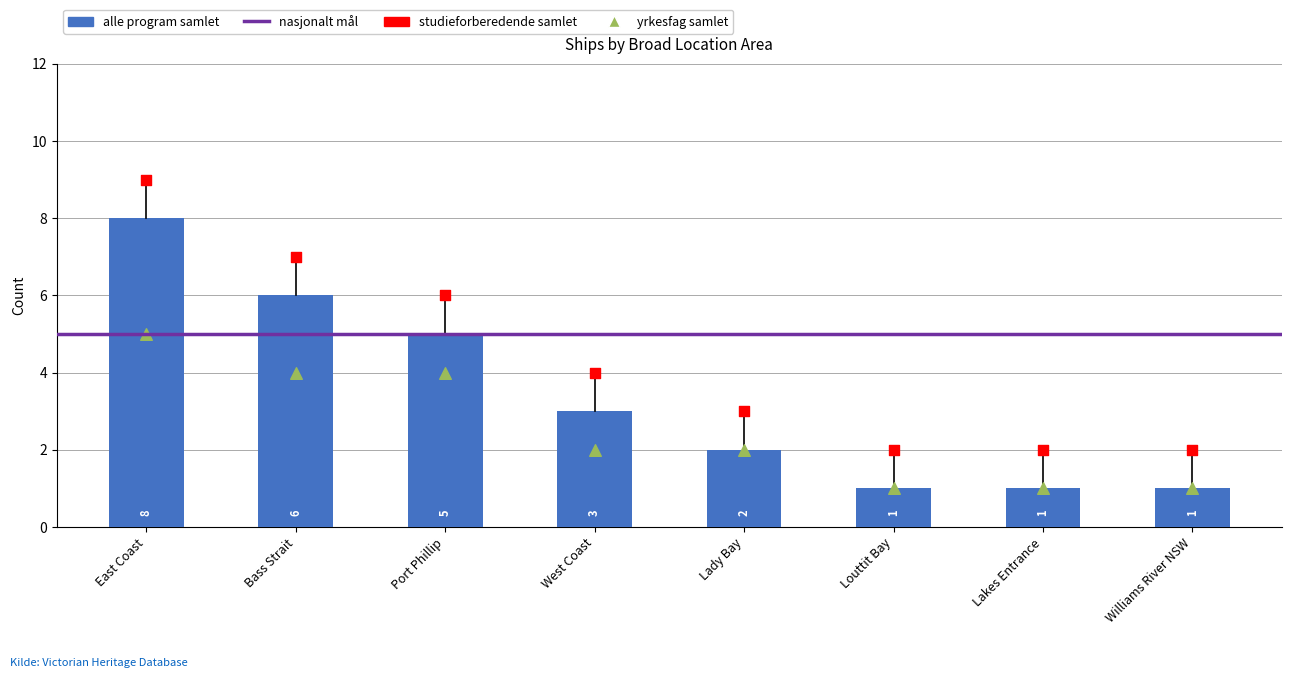

Which series has the largest total across all categories?

studieforberedende samlet